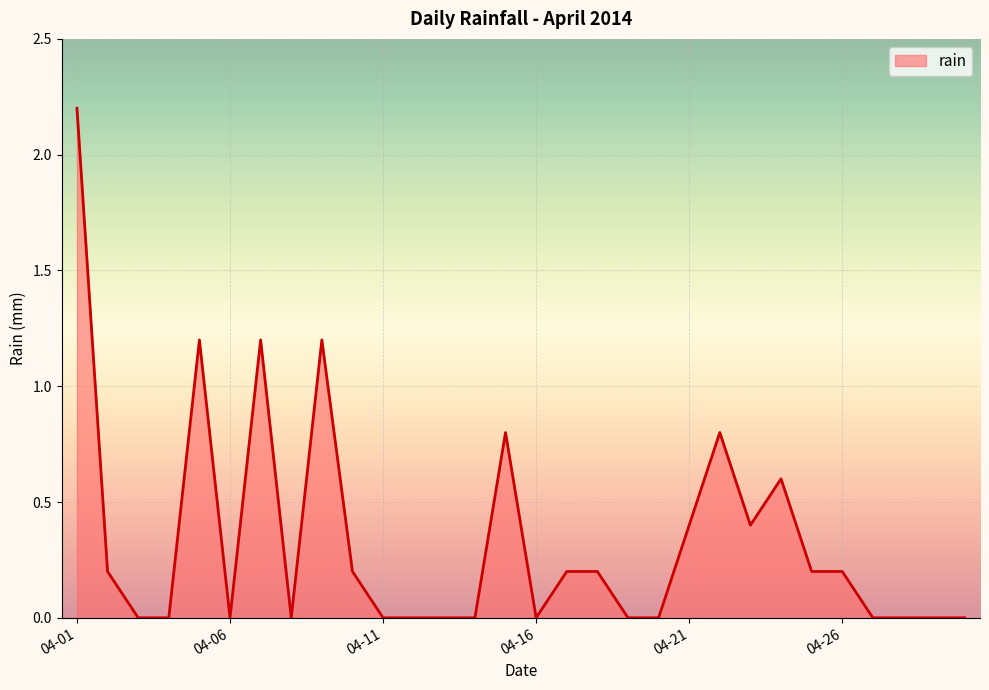

How many lines are shown in the chart?

1